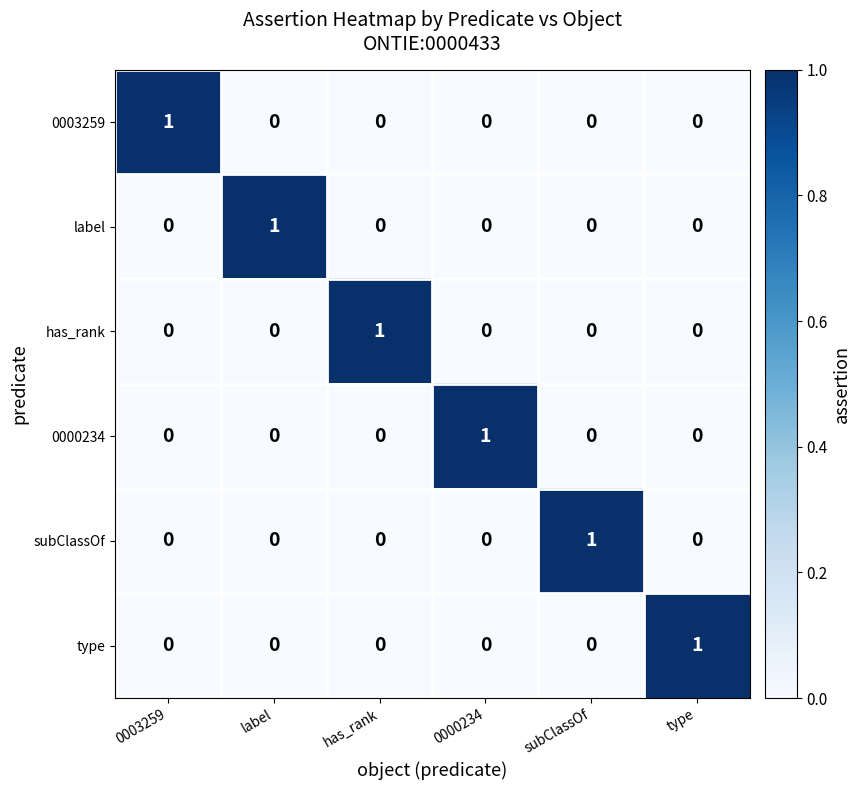

What is the total value across all series at subClassOf?

1